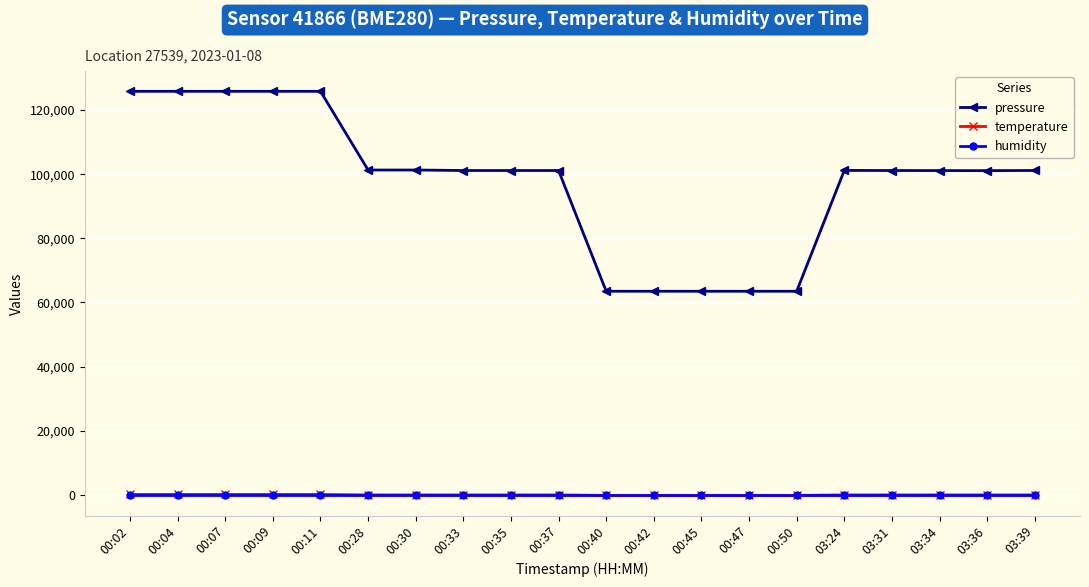

What is the label of the 4th point from the left?

00:09